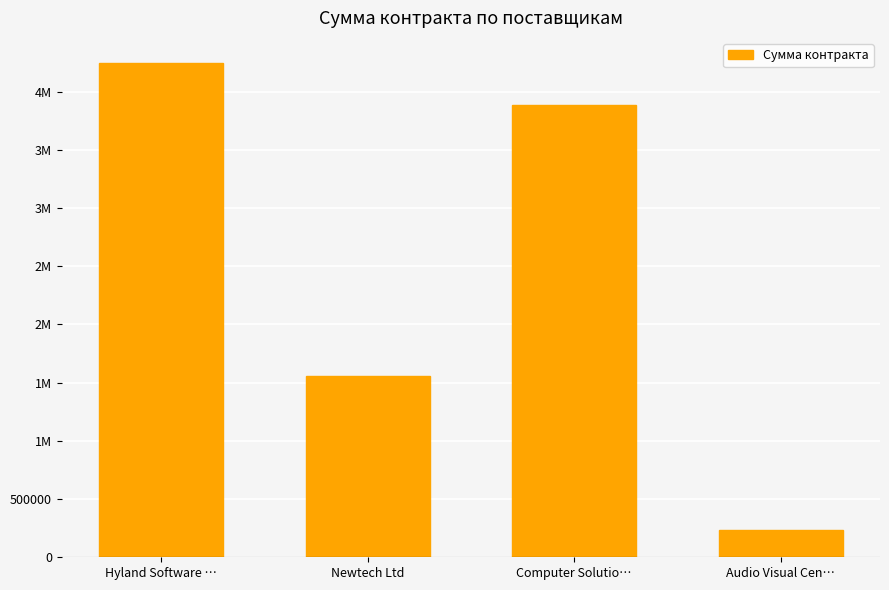

What is the label of the 3rd bar from the right?

Newtech Ltd